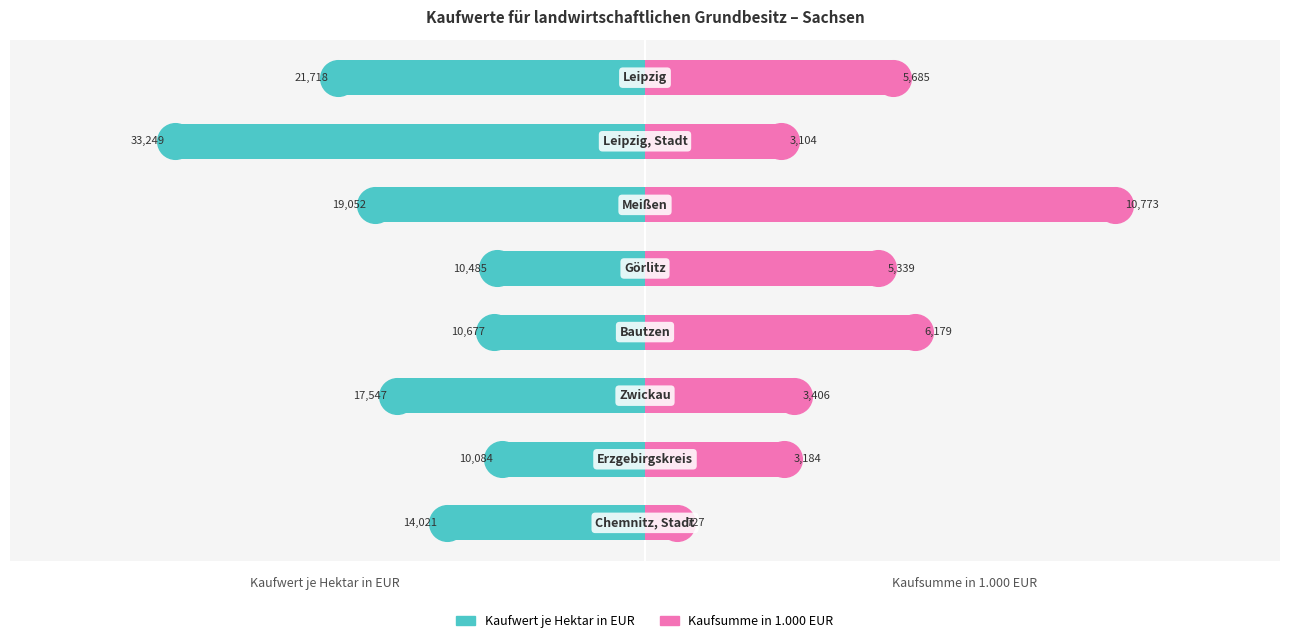

Which series reaches the minimum Y coordinate?

Kaufwert je Hektar in EUR